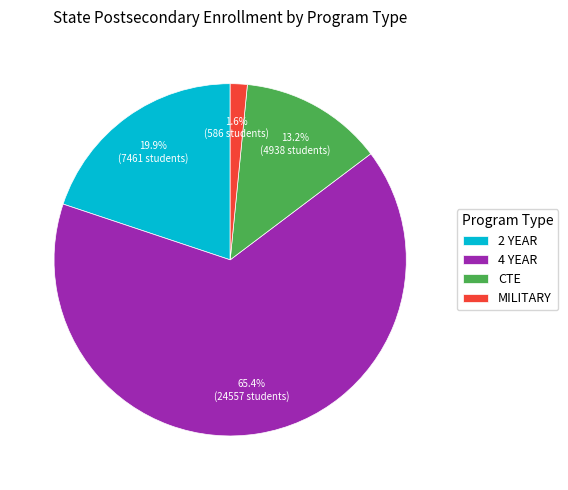

What is the largest slice in the pie chart?

4 YEAR